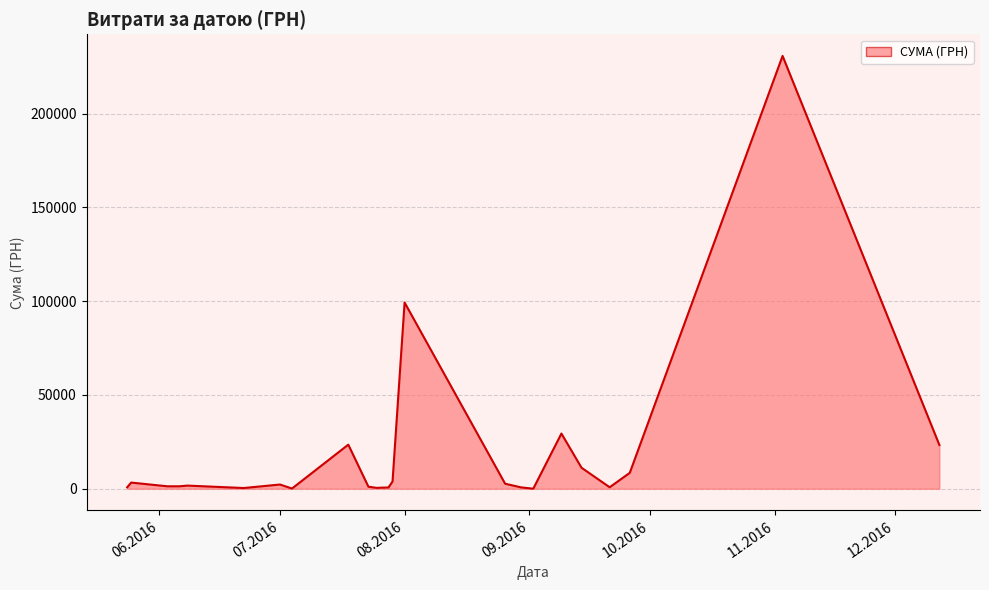

How many series are shown in this chart?

1